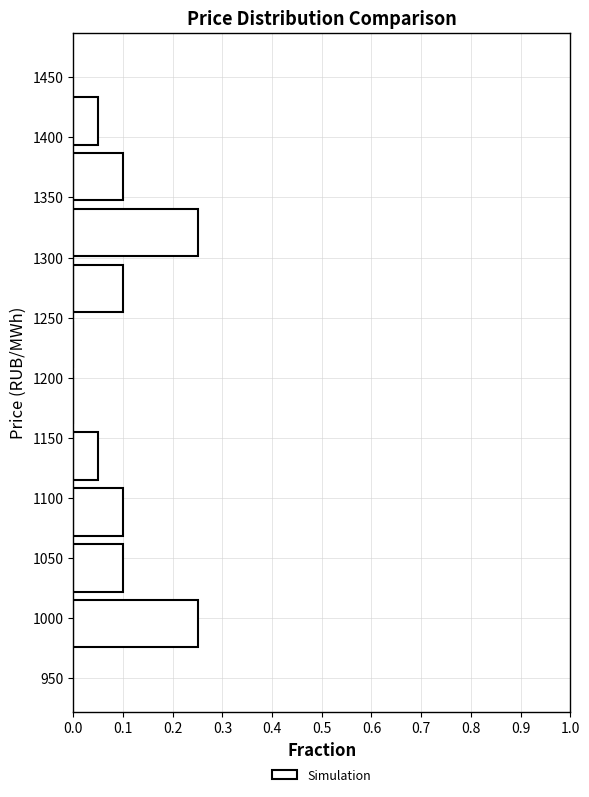

Reading bottom to top, transcribe this chart: for each bar, give the range it covers on the y-axis and its length. Neither the bar edges nor the lengths are printed on the chart, so give them approximately, as read against the axes.

970 to 1020: 0.25
1020 to 1065: 0.10
1065 to 1110: 0.10
1110 to 1160: 0.05
1160 to 1205: 0
1205 to 1250: 0
1250 to 1295: 0.10
1295 to 1345: 0.25
1345 to 1390: 0.10
1390 to 1435: 0.05